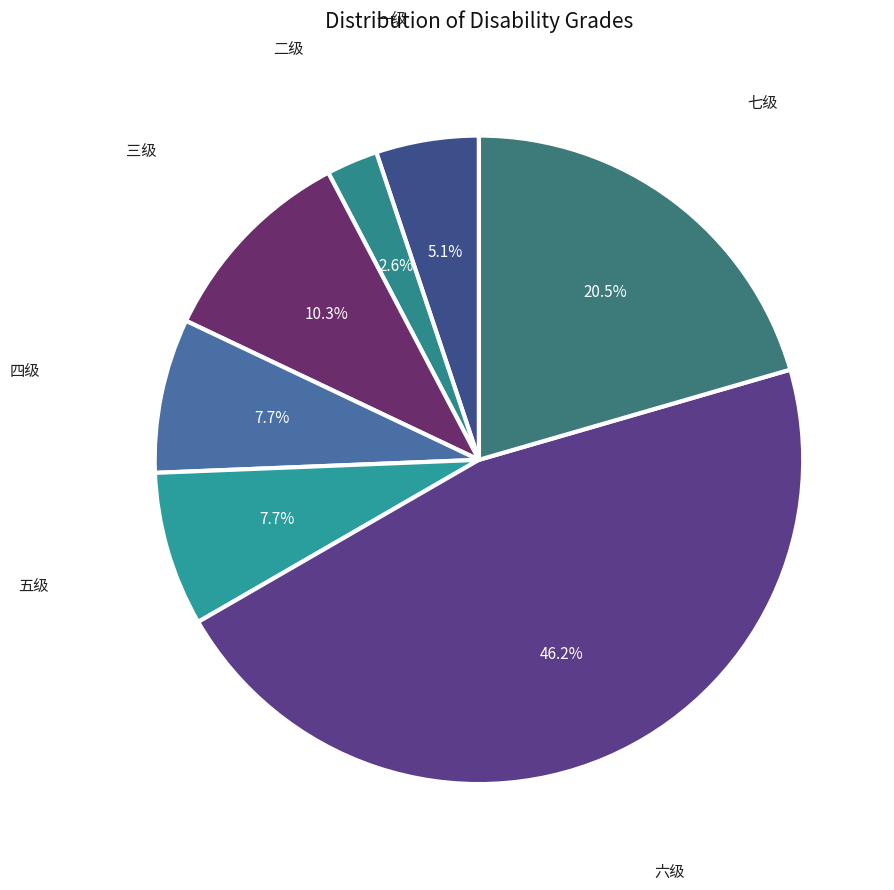

How many segments does this pie chart have?

7